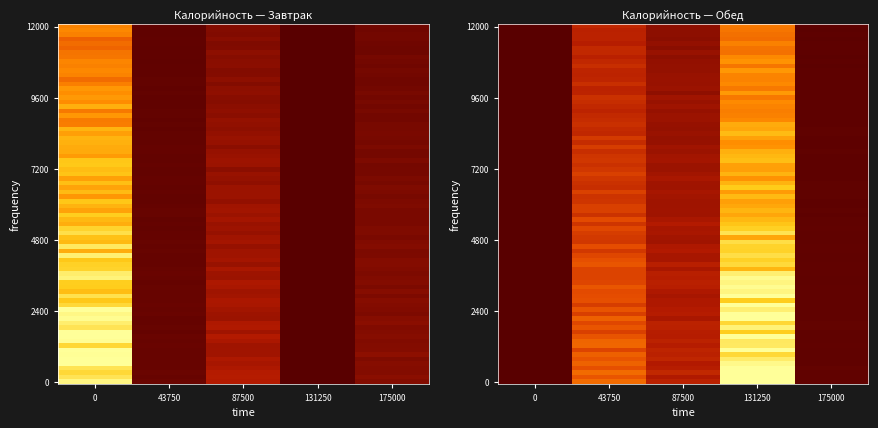

Is it true that Завтрак equals 0.1 at 87500?

True